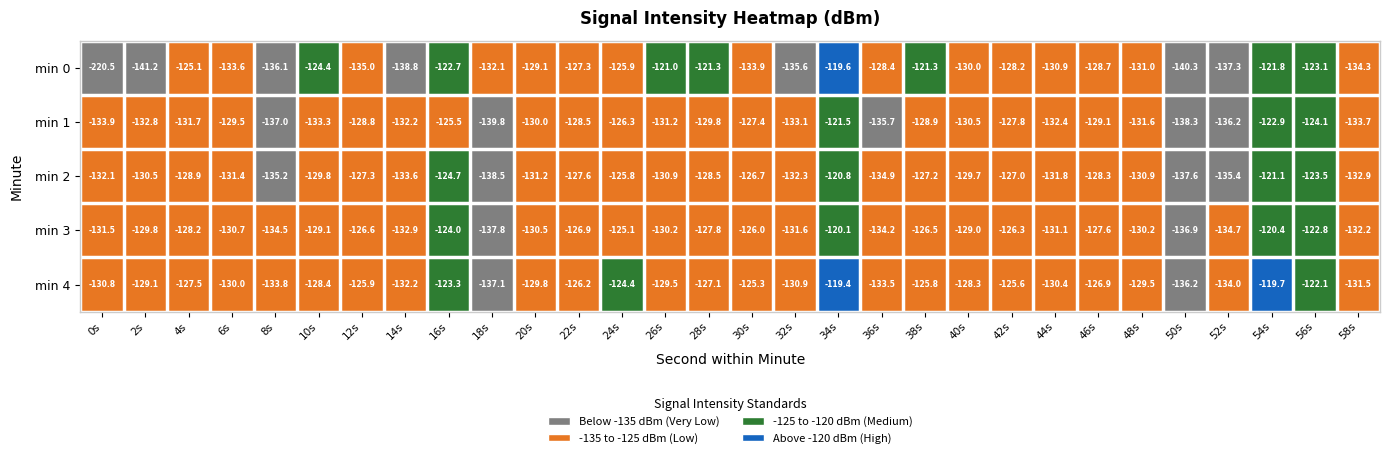

Is the value of min 1 at 56s greater than the value of min 3 at 0s?

Yes